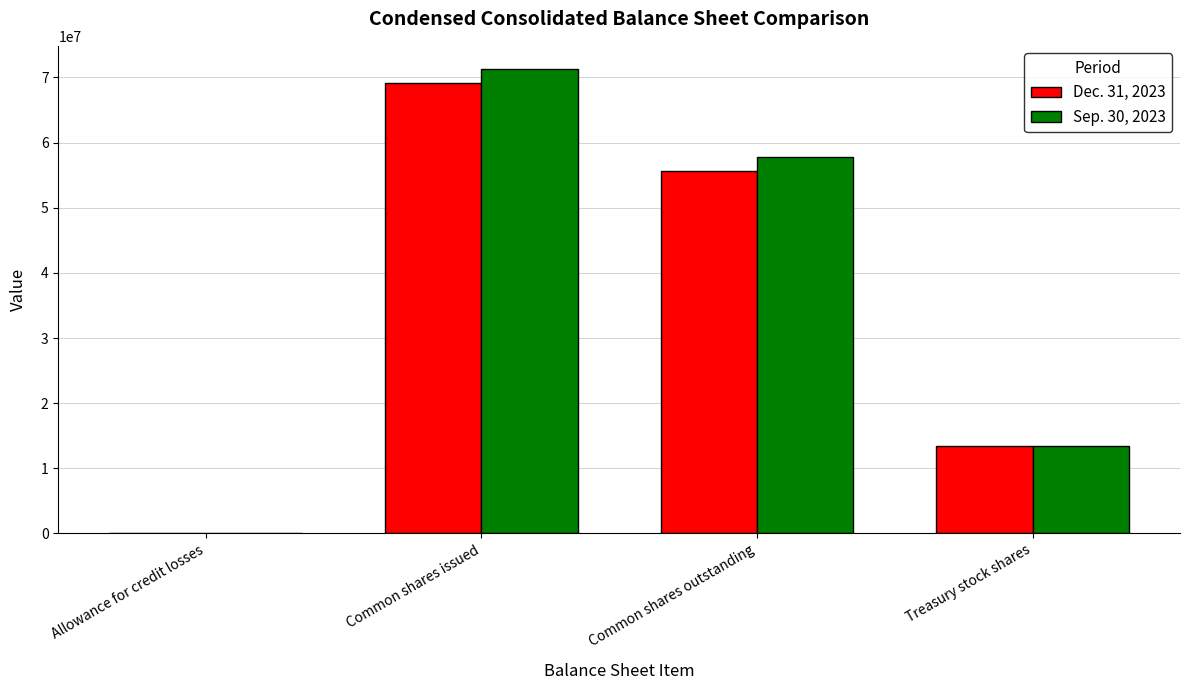

What is the approximate value of Dec. 31, 2023 at Common shares outstanding?

55718412